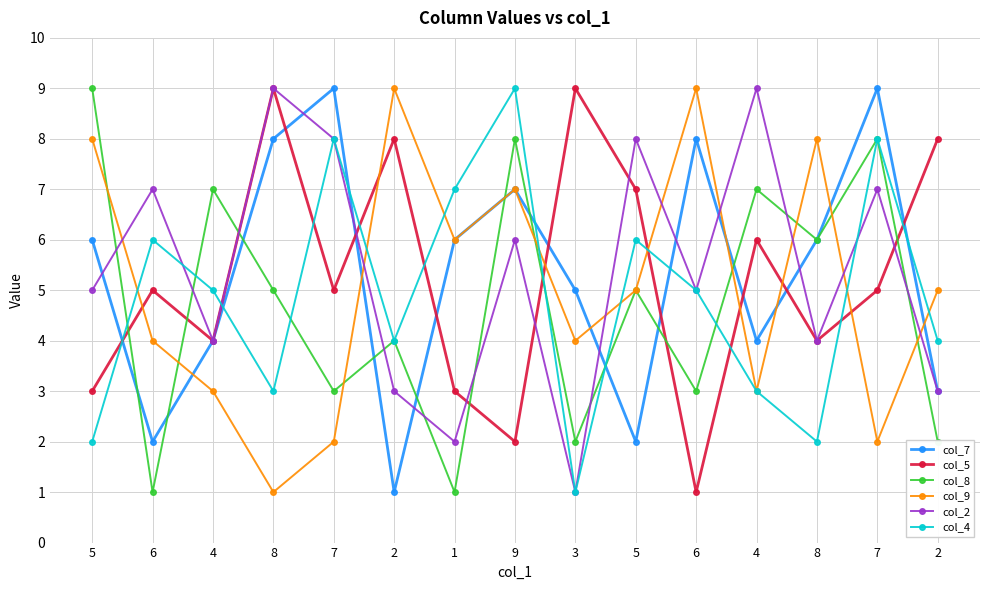

True or false: col_4 has a value of 1 at 8.

False